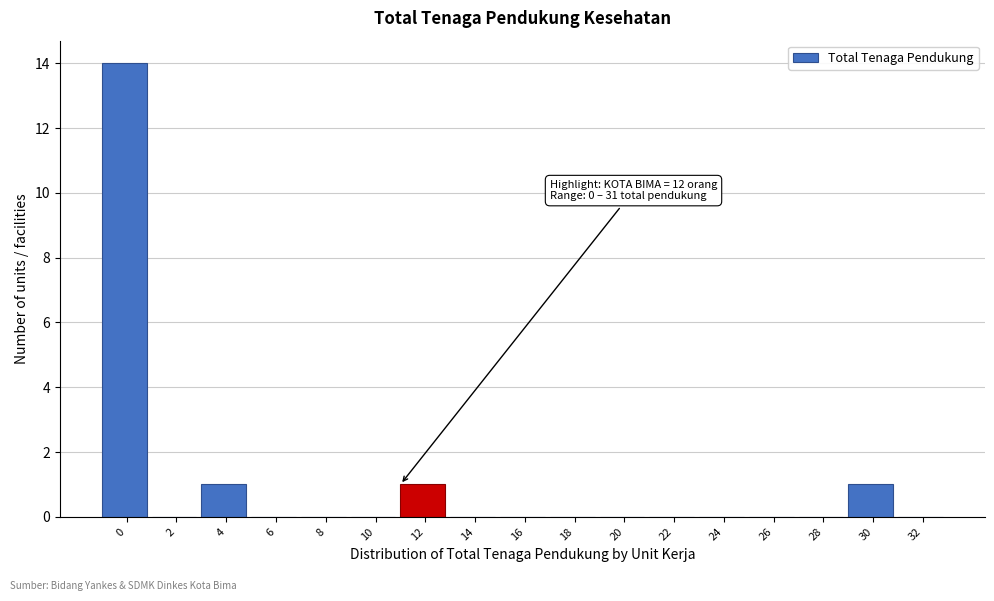

Reading left to right, list all the values displayed in this chart.

0=14	2=0	4=1	6=0	8=0	10=0	12=1	14=0	16=0	18=0	20=0	22=0	24=0	26=0	28=0	30=1	32=0